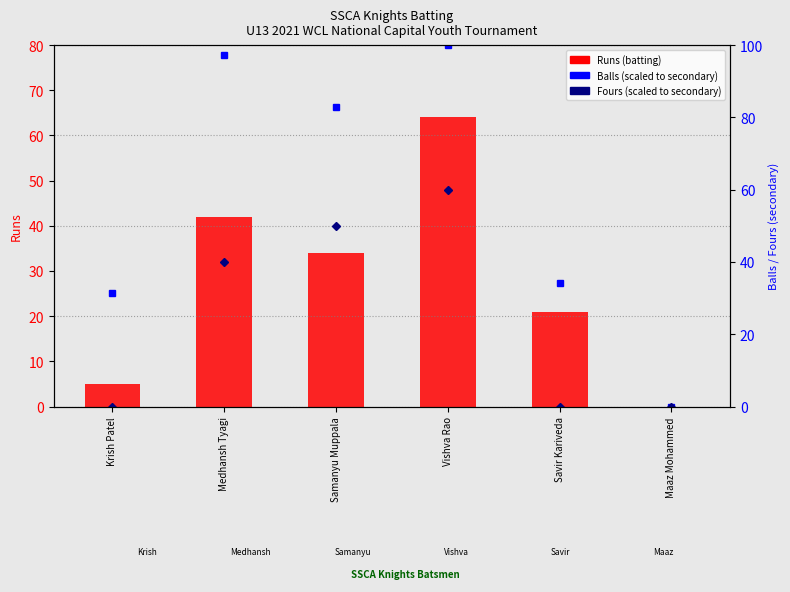

Reading right to left, list all the values displayed in this chart.

Runs (batting): Maaz Mohammed=0.0	Savir Kariveda=21.0	Vishva Rao=64.0	Samanyu Muppala=34.0	Medhansh Tyagi=42.0	Krish Patel=5.0
Balls (scaled): Maaz Mohammed=0.0	Savir Kariveda=34.3	Vishva Rao=100.0	Samanyu Muppala=82.9	Medhansh Tyagi=97.1	Krish Patel=31.4
Fours (scaled): Maaz Mohammed=0.0	Savir Kariveda=0.0	Vishva Rao=60.0	Samanyu Muppala=50.0	Medhansh Tyagi=40.0	Krish Patel=0.0